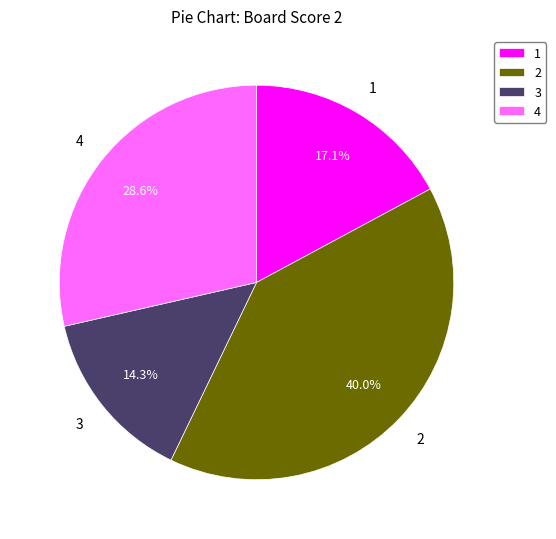

Count the number of slices in the pie.

4